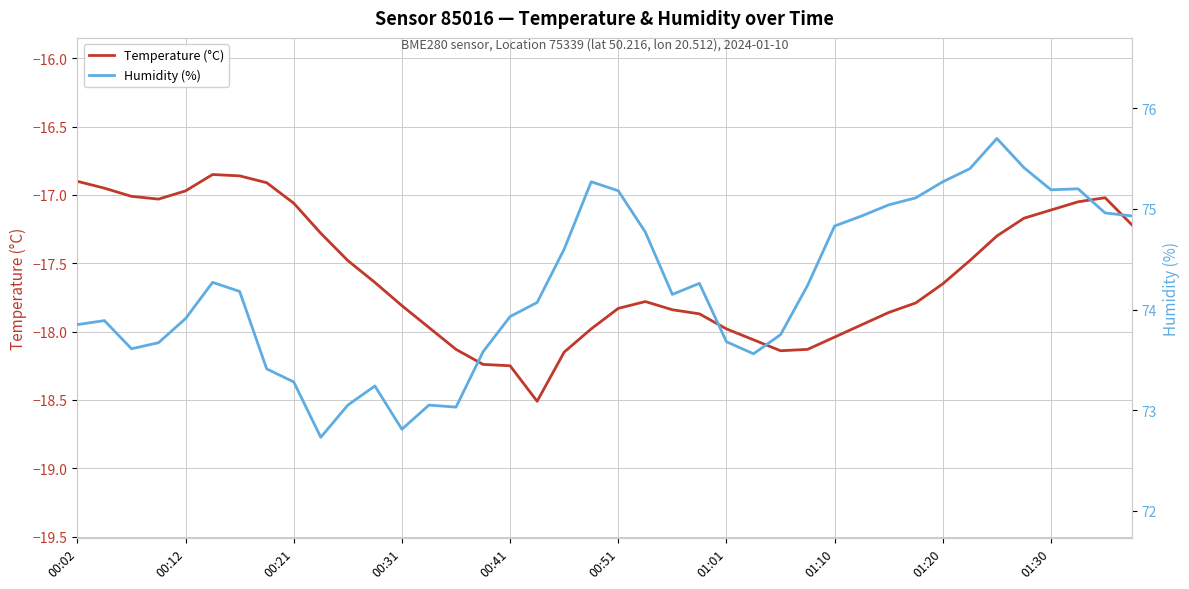

Is it true that Temperature (°C) equals -25.5 at 00:02?

False